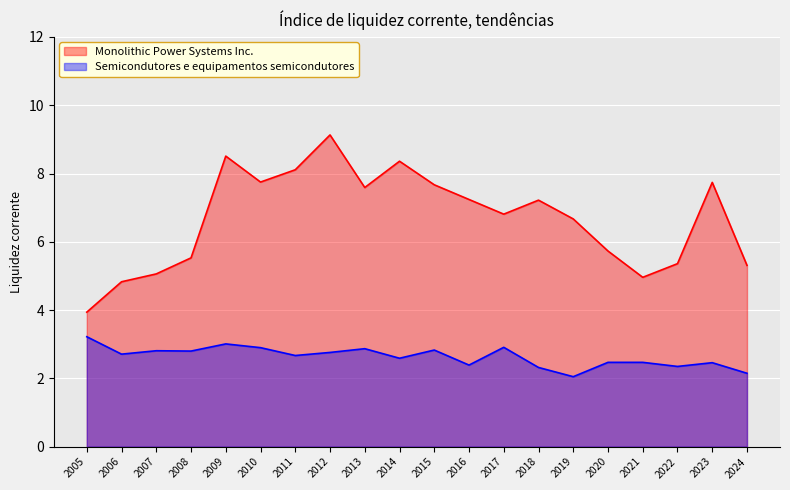

What is the difference between the maximum and second lowest values in the Semicondutores e equipamentos semicondutores series?

1.1